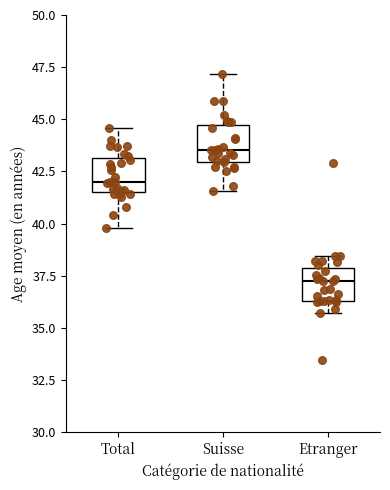

Which box has the highest median line?

Suisse